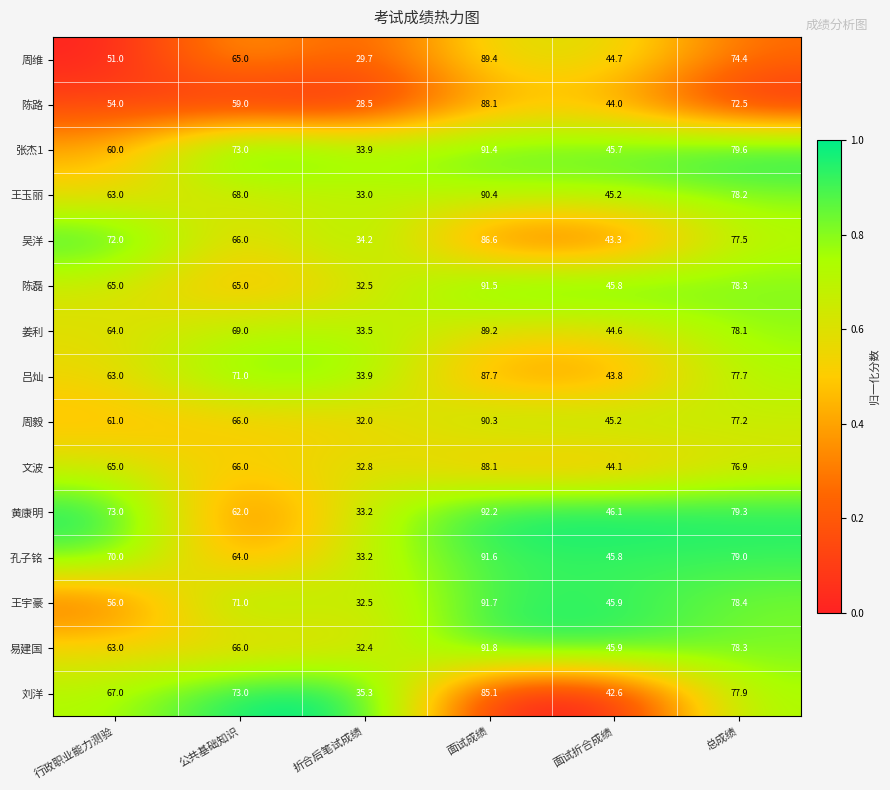

What is the total value across all series at 总成绩?

1163.3